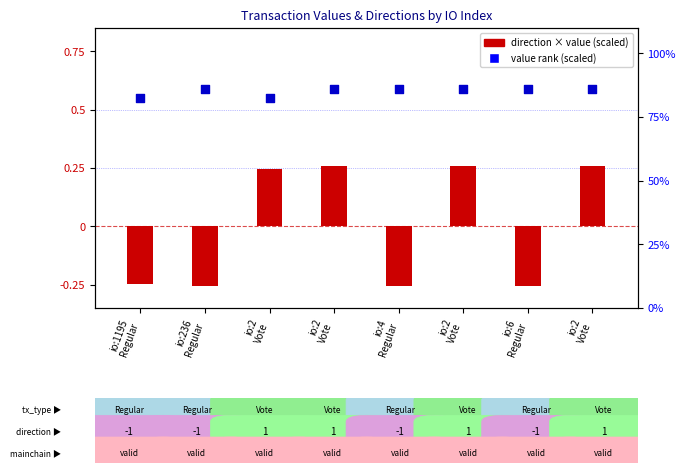

What are all the series names shown in the legend?

direction × value (scaled), value rank (scaled)